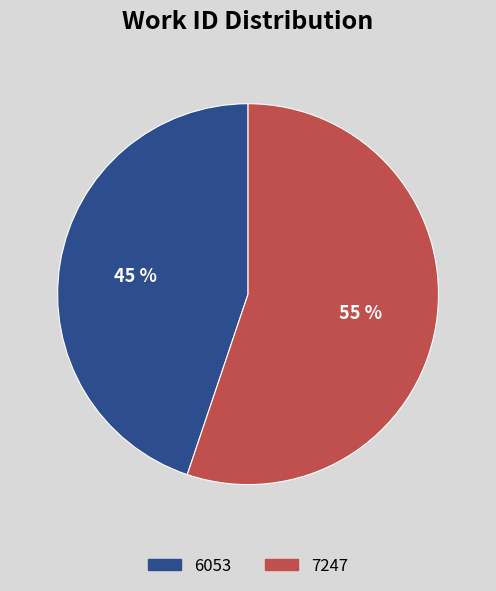

How many segments does this pie chart have?

2